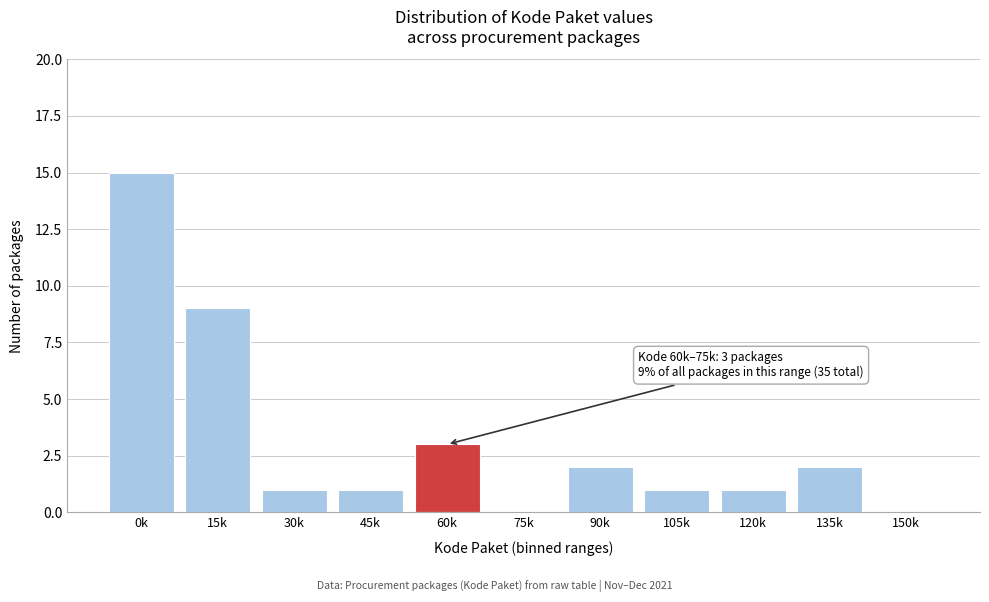

Reading left to right, extract all data points from this chart.

0k=15	15k=9	30k=1	45k=1	60k=3	75k=0	90k=2	105k=1	120k=1	135k=2	150k=0